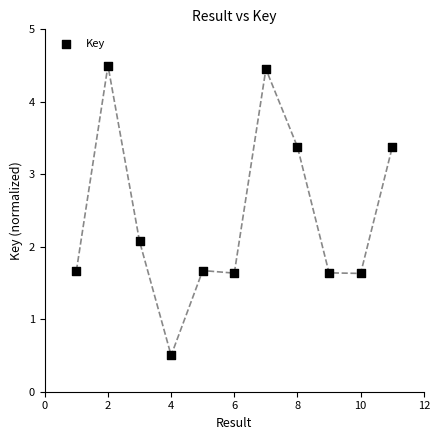

What is the average Y value?

2.4